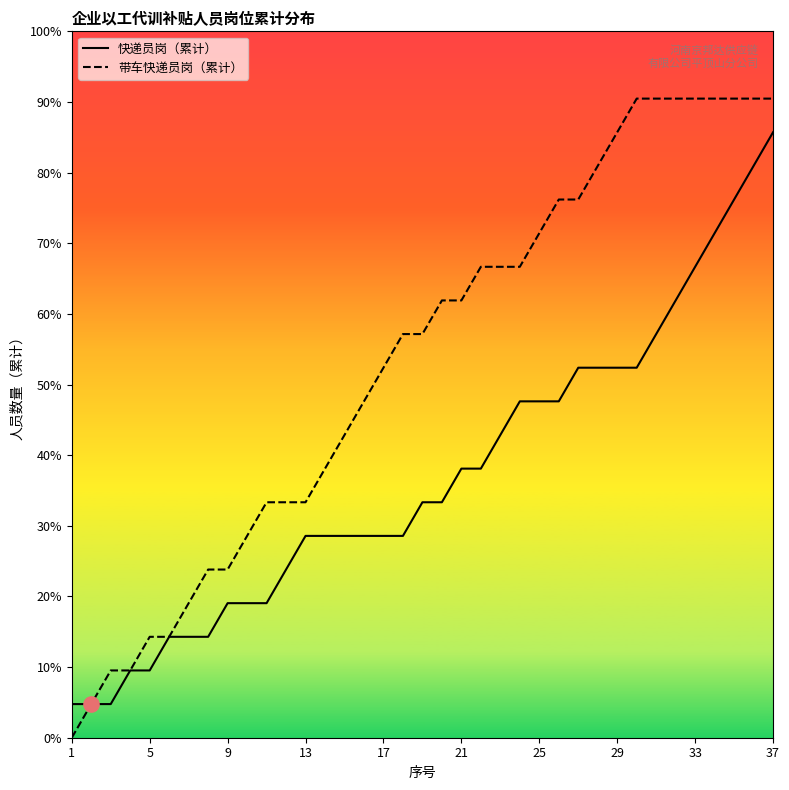

At how many categories does at least one series exceed 16?

10